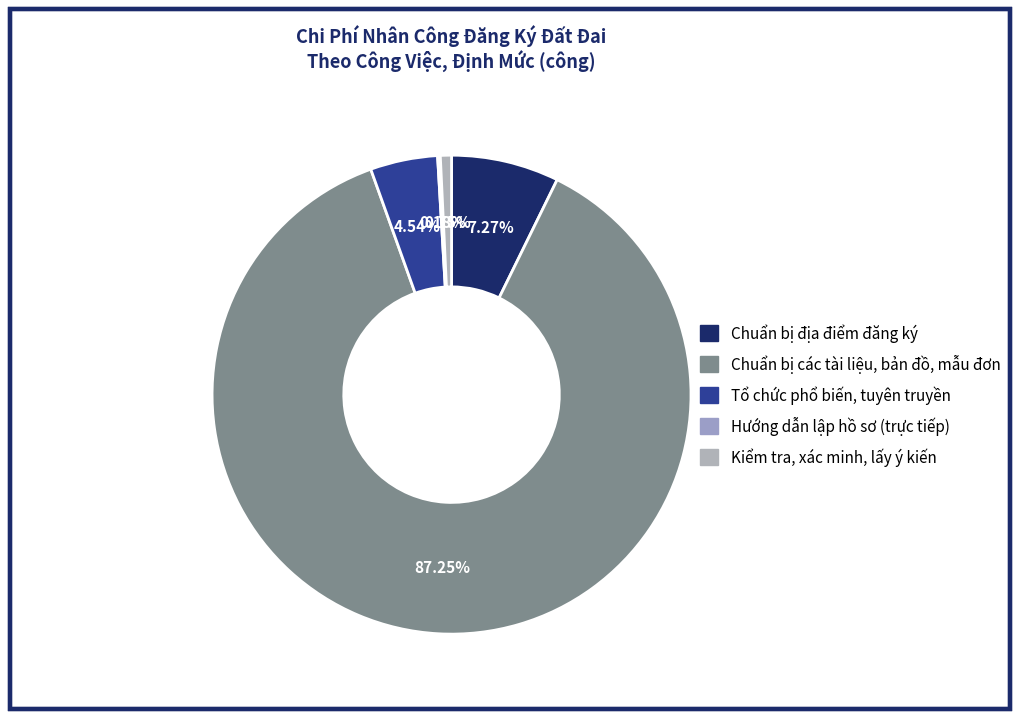

Is it true that Chuẩn bị địa điểm đăng ký is 7% of the pie?

True